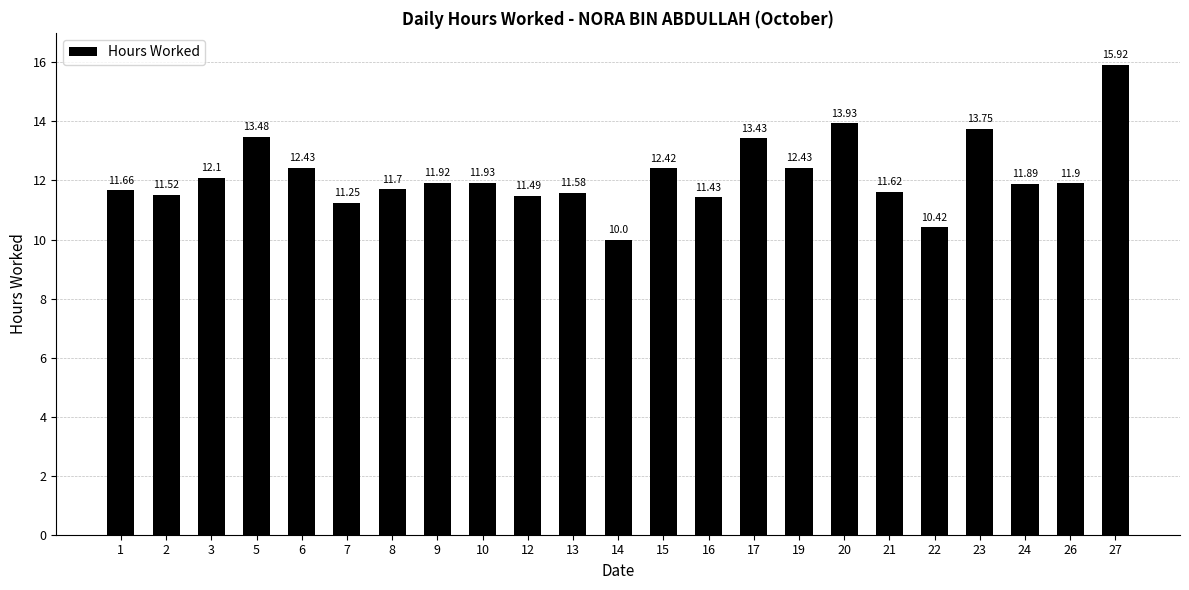

What is the sum of the values at 9 and 8?

23.6